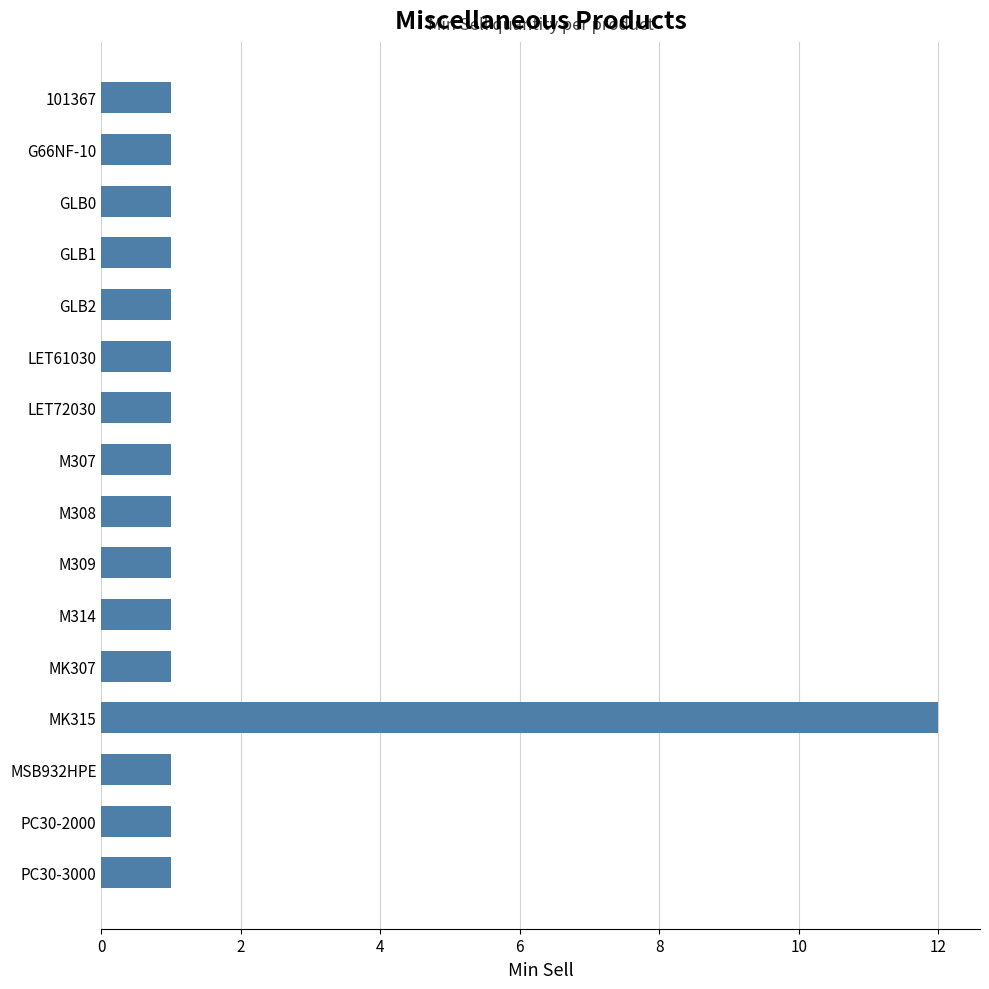

Reading top to bottom, extract all data points from this chart.

101367=1	G66NF-10=1	GLB0=1	GLB1=1	GLB2=1	LET61030=1	LET72030=1	M307=1	M308=1	M309=1	M314=1	MK307=1	MK315=12	MSB932HPE=1	PC30-2000=1	PC30-3000=1